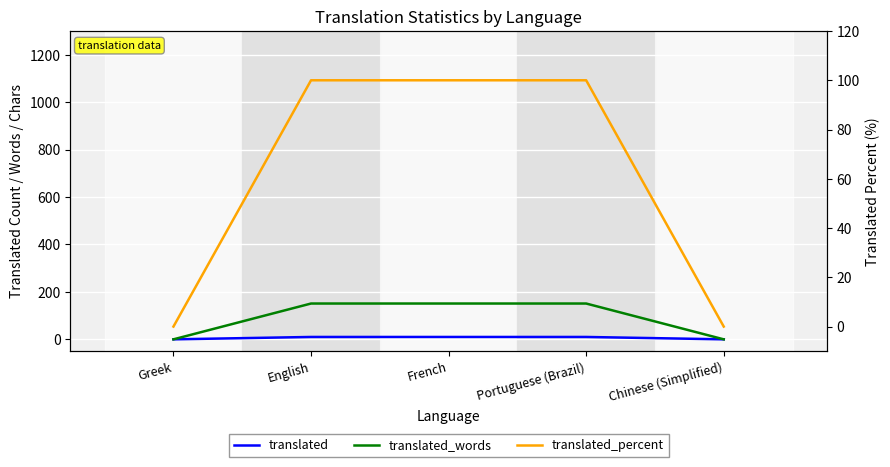

How many data points in translated are less than 10?

2